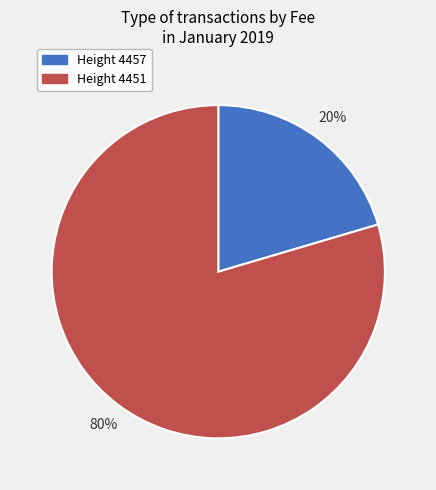

Is the sum of Height 4457 and Height 4451 greater than half?

Yes